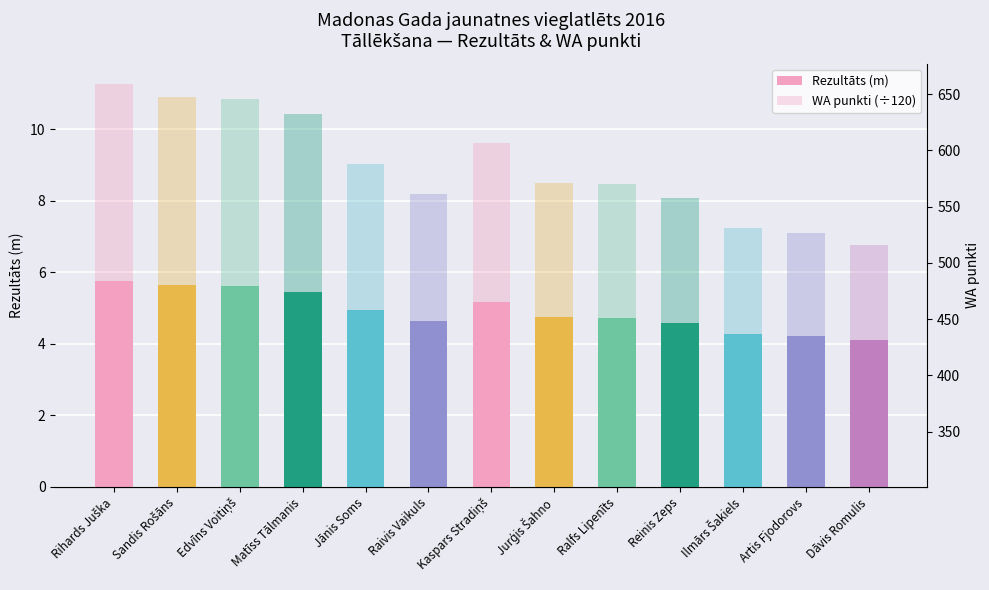

Is the value of WA punkti (÷120) at Jurģis Šahno greater than the value of Rezultāts (m) at Sandis Rošāns?

No